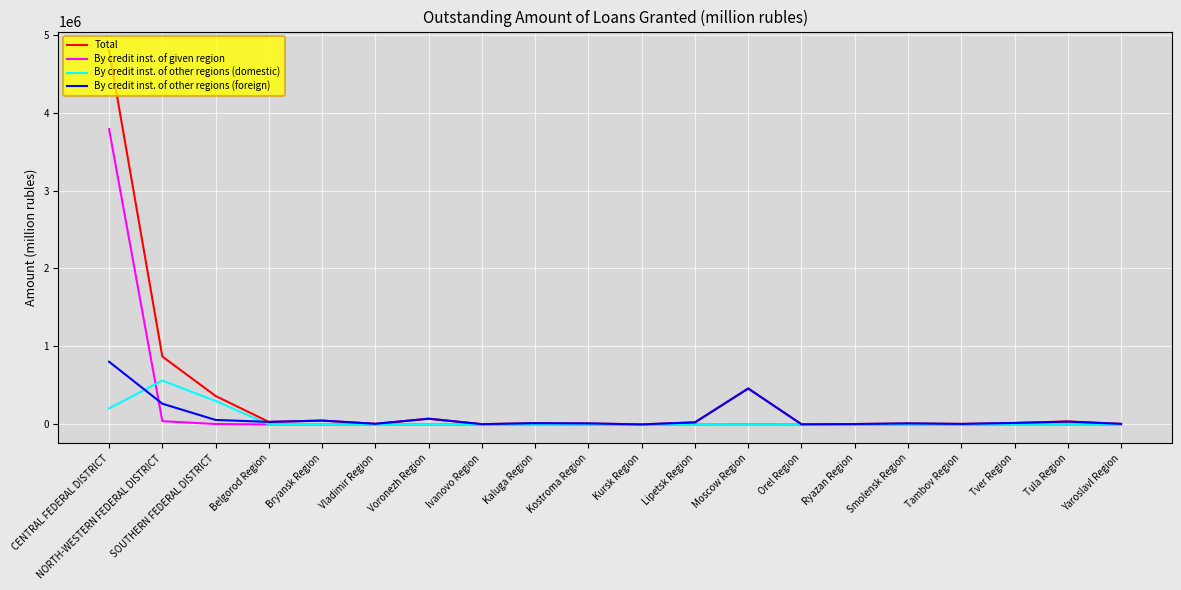

Which series has the largest total across all categories?

Total